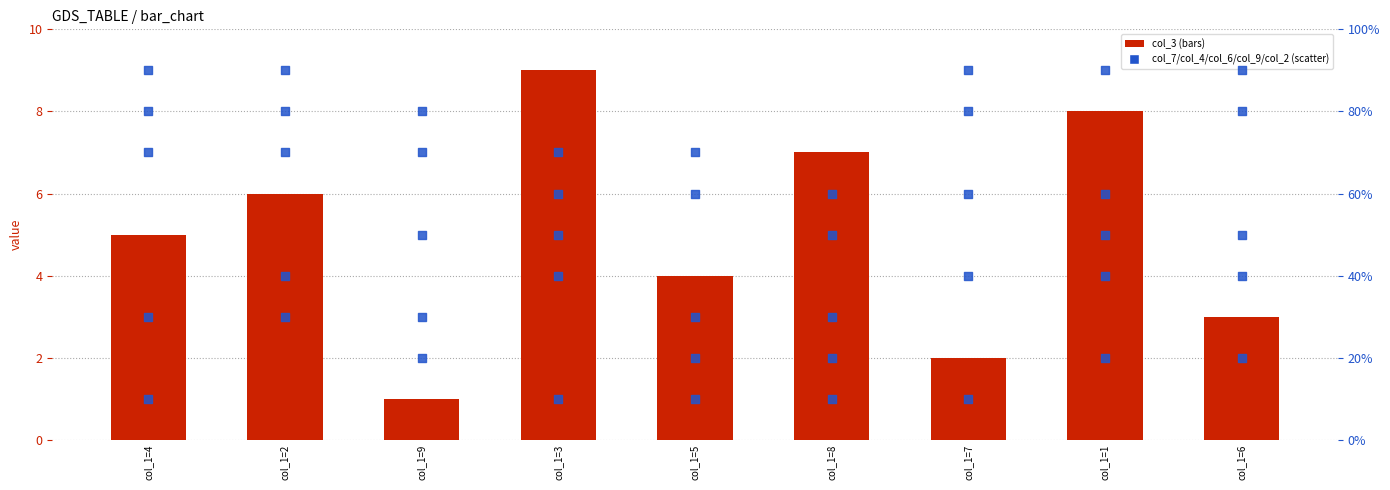

Which series contains the highest Y value?

col_3